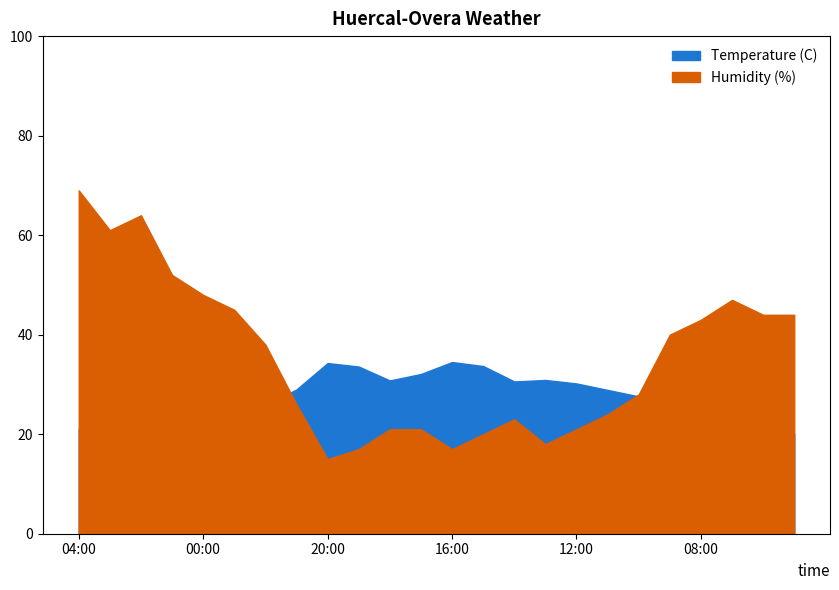

At which label does Humidity (%) first exceed 38?

04:00